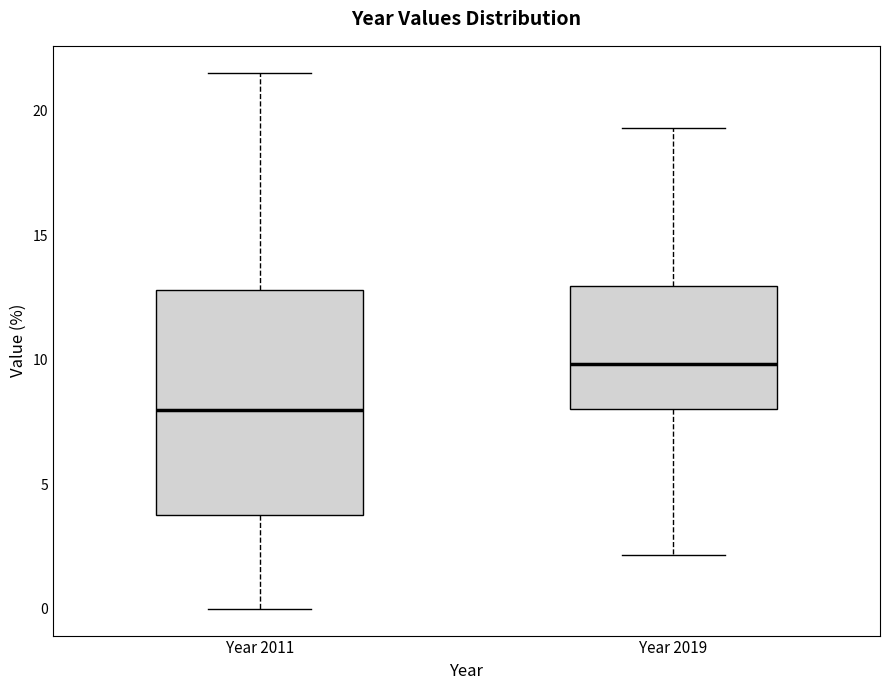

Which box's median line is the highest?

Year 2019